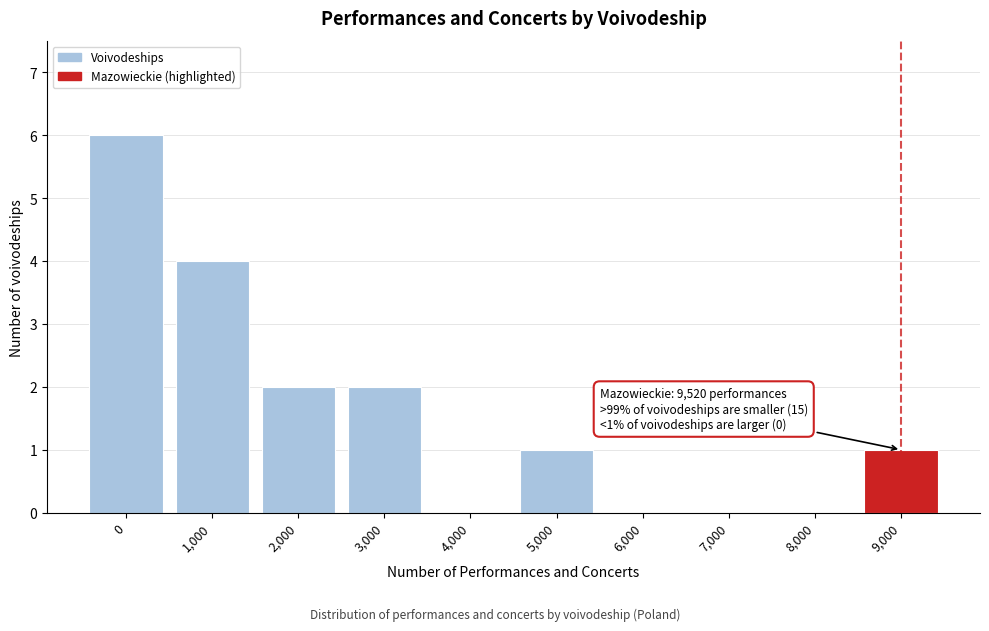

Reading left to right, what are all the values shown in this chart?

0=6	1,000=4	2,000=2	3,000=2	4,000=0	5,000=1	6,000=0	7,000=0	8,000=0	9,000=1